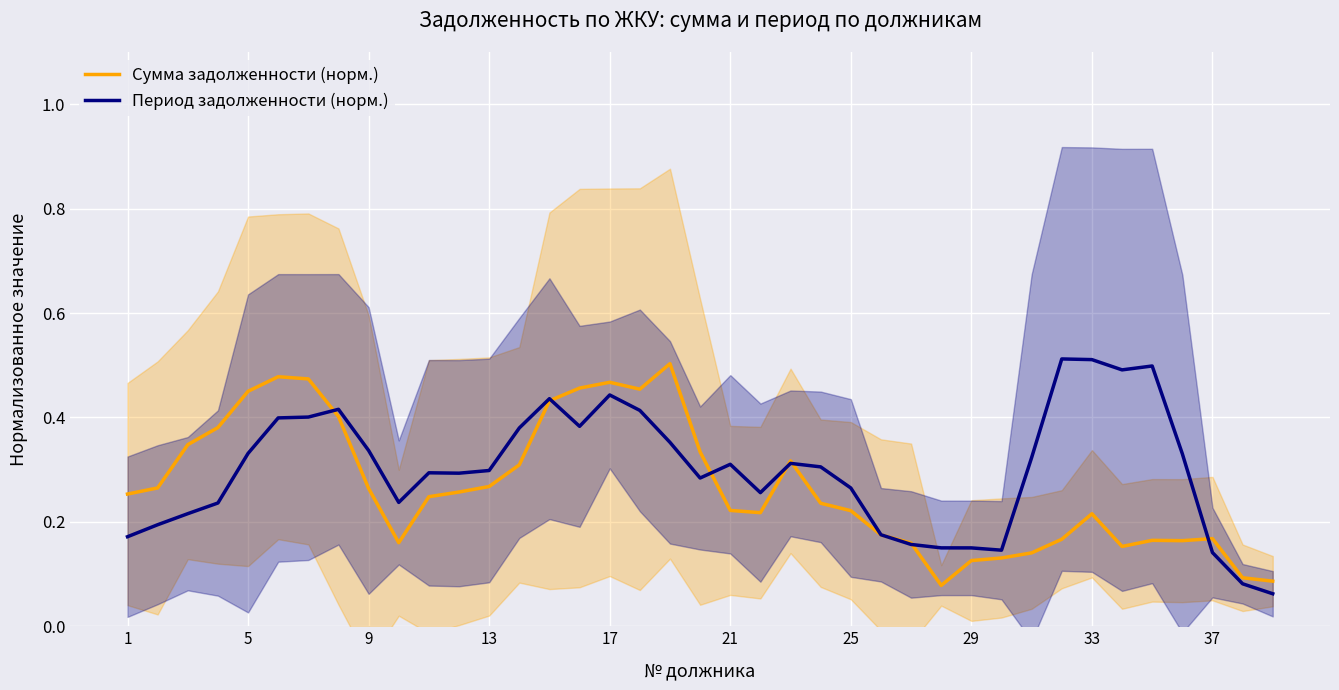

Which series changed the most between 1 and 11?

Период задолженности (норм.)